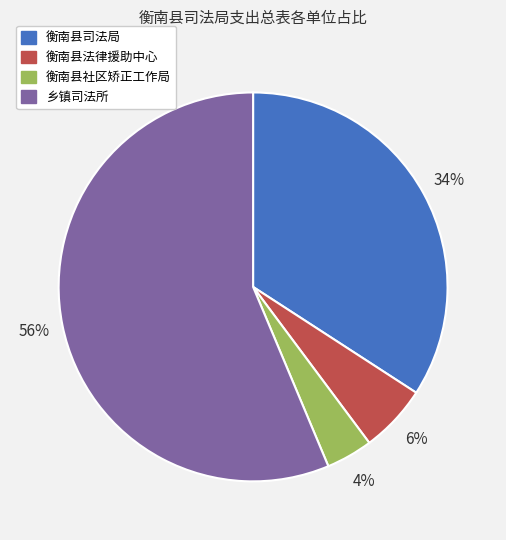

Does 衡南县社区矫正工作局 represent more than half of the total?

No